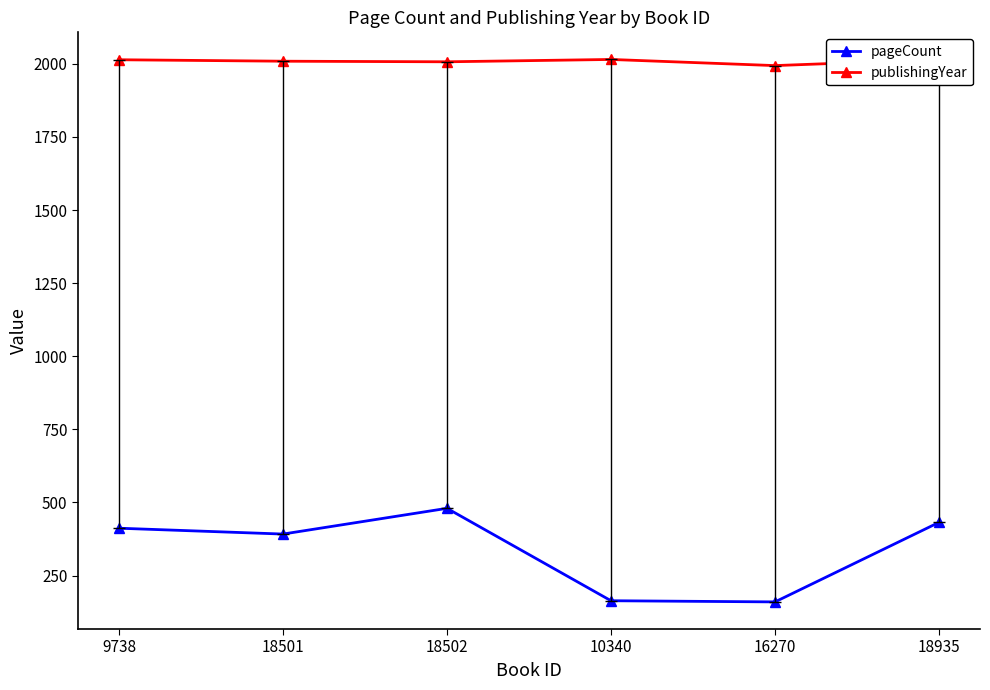

True or false: pageCount has more than 2 points higher than both neighbors.

False